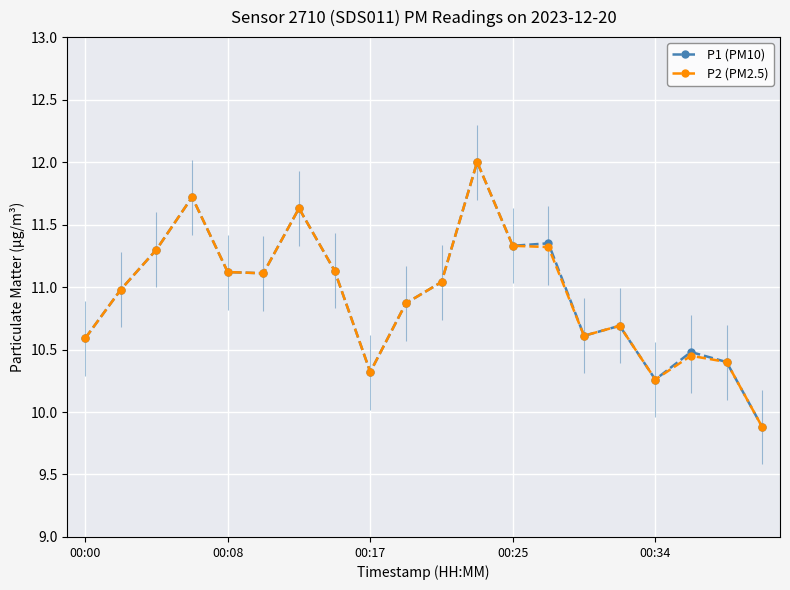

True or false: P1 (PM10) has more than 0 points higher than both neighbors.

True